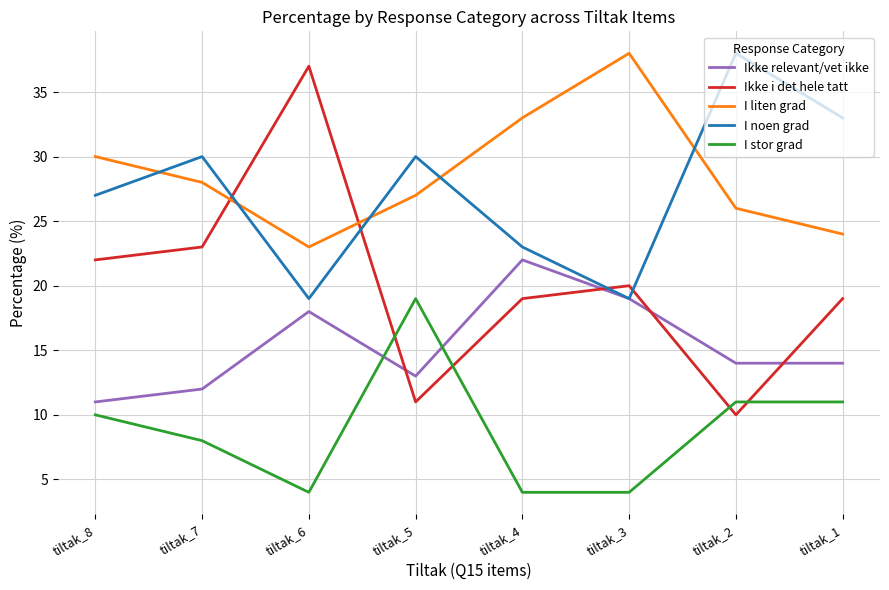

How many lines are shown in the chart?

5